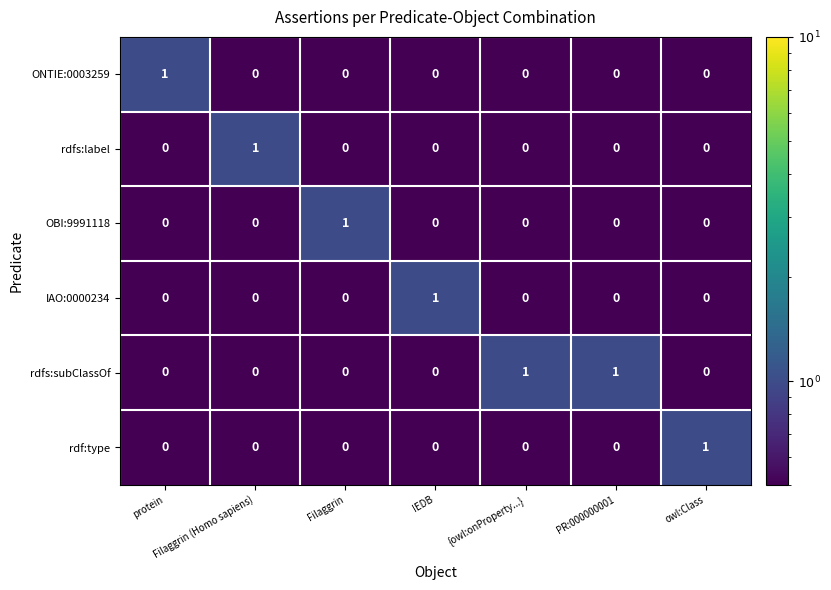

What is the greatest value displayed?

1